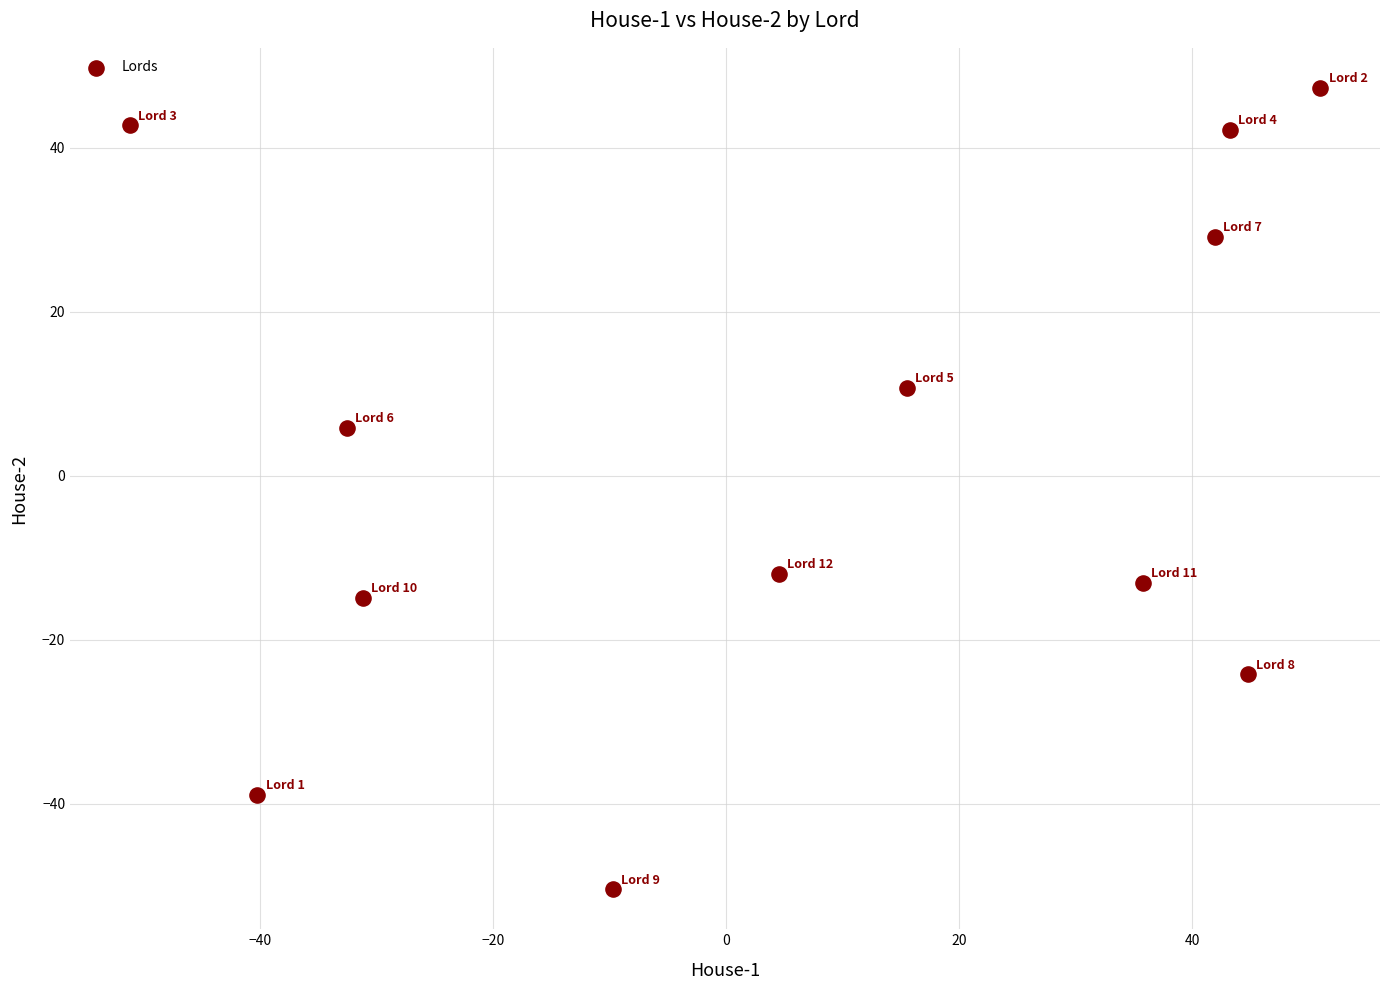

What Y value in the scatter plot is closest to -1?

5.8